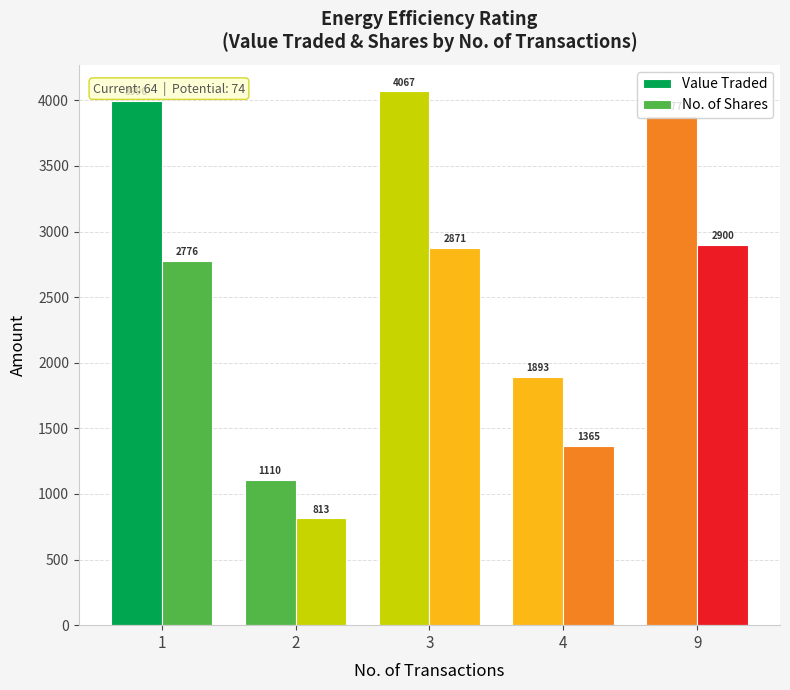

How many bars are there in total?

10